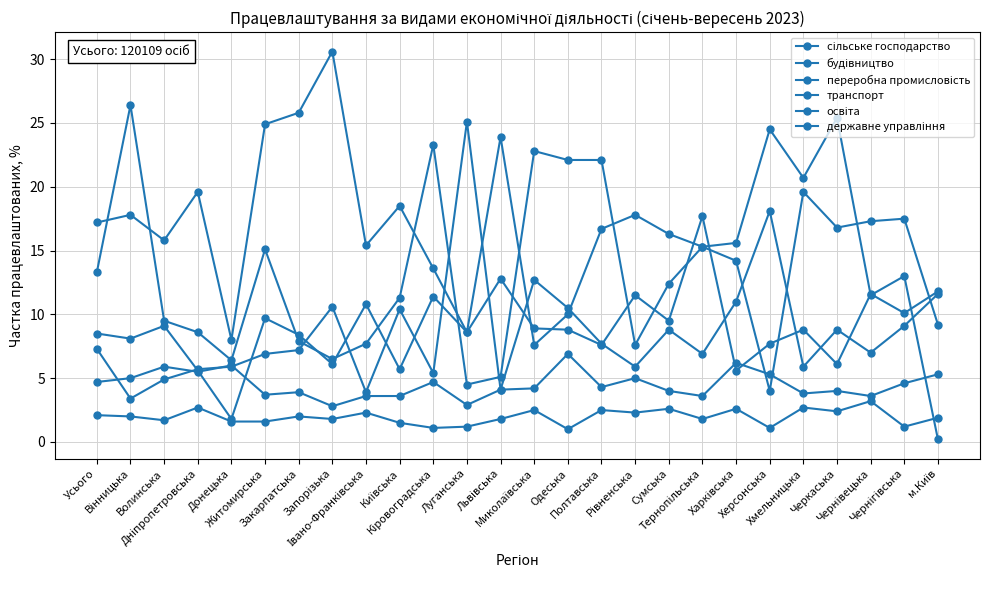

What is the difference between the maximum and minimum values in the державне управління series?

21.7